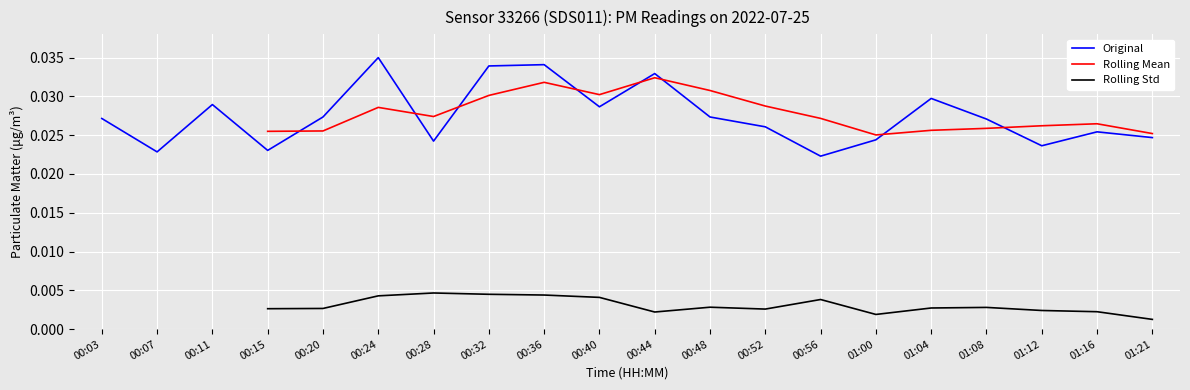

What position from the left is 01:04?

16